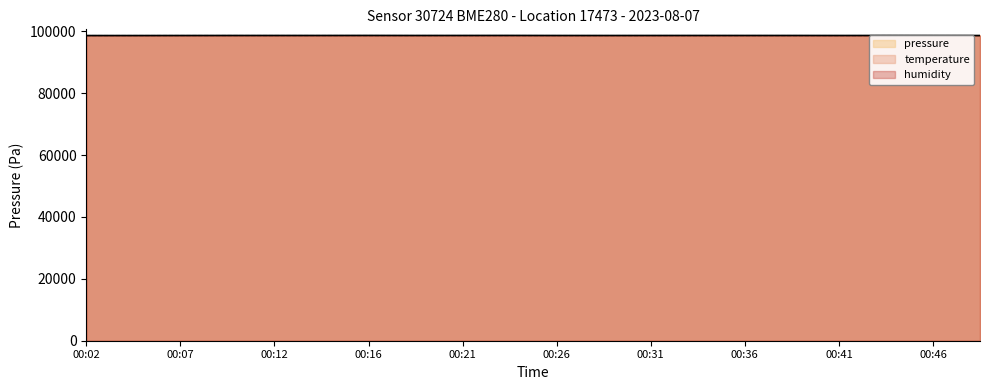

What is the value of the temperature point at the 4th from the left?

98611.5